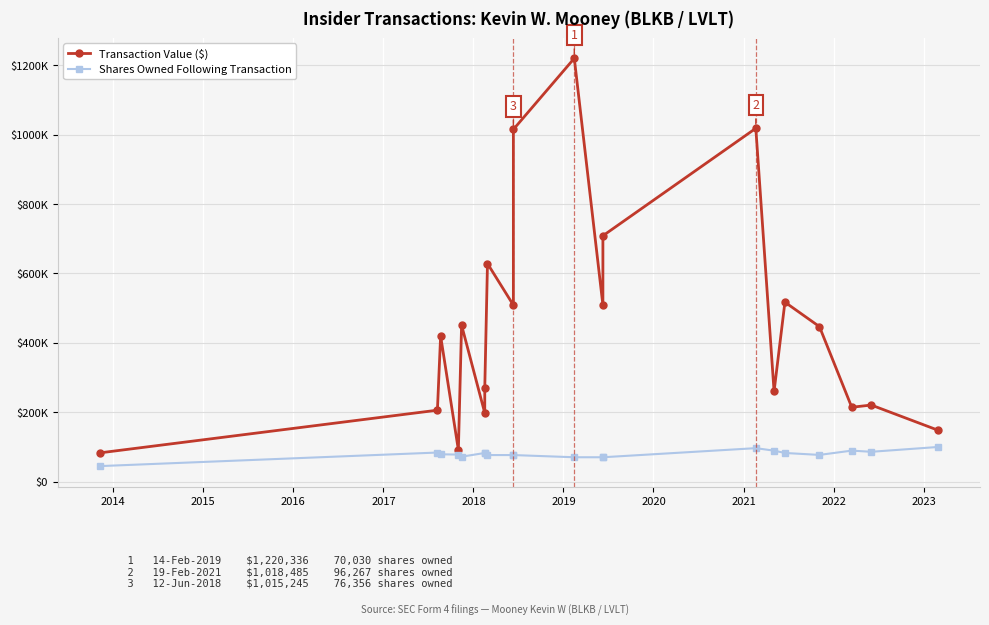

Rank the series by their average value, from lowest to highest.

Shares Owned Following Transaction, Transaction Value ($)